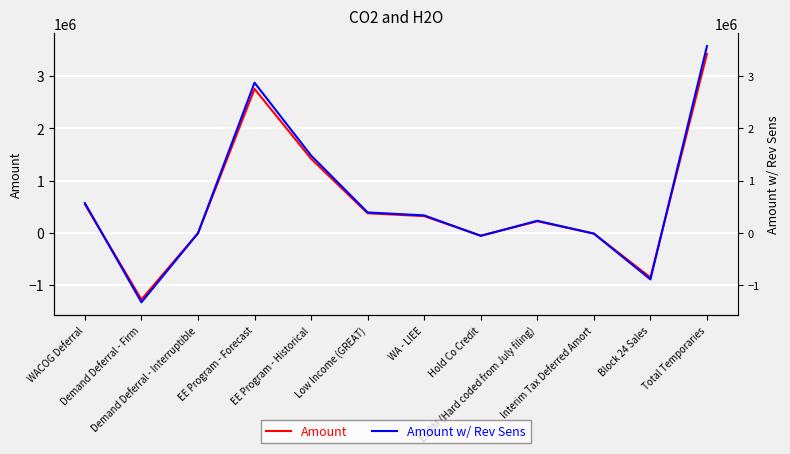

Which series has the largest total across all categories?

Amount w/ Rev Sens